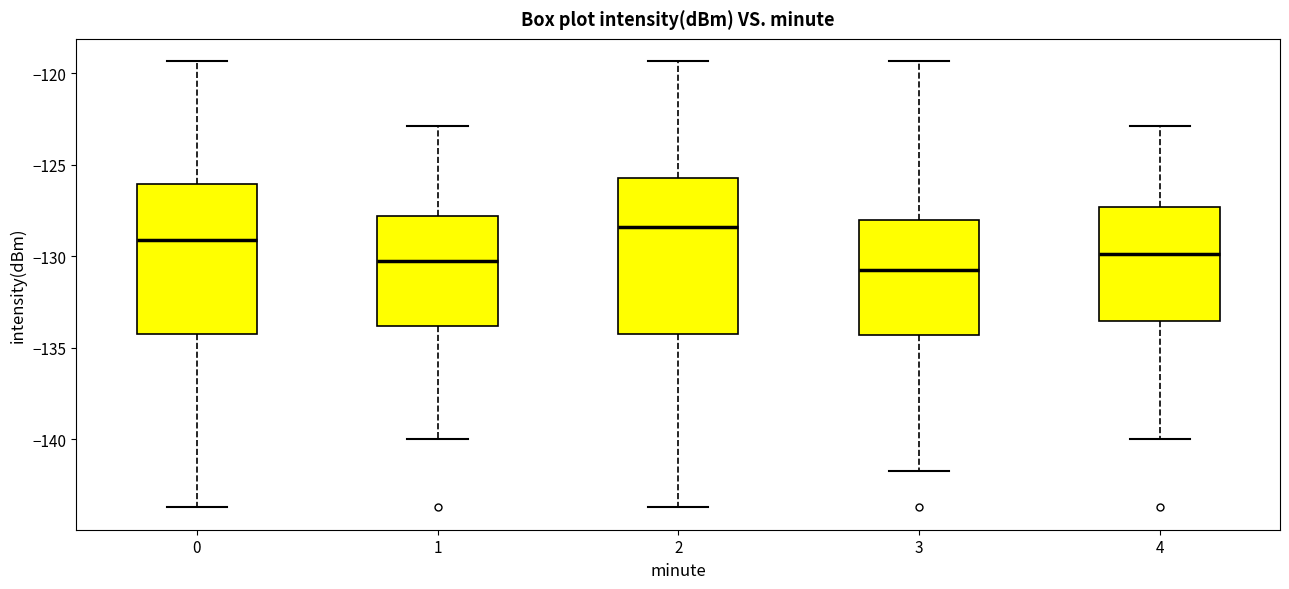

Reading left to right, read every box against the y-axis: the position of its median line, the range the box covers, and the ends of its whiskers. The values are not printed on the chart, so give them approximately, as read against the axis.

0: median -129.0, box -134.0 to -126.0, whiskers -143.5 to -119.5
1: median -130.0, box -134.0 to -128.0, whiskers -140.0 to -123.0
2: median -128.5, box -134.0 to -125.5, whiskers -143.5 to -119.5
3: median -130.5, box -134.5 to -128.0, whiskers -141.5 to -119.5
4: median -130.0, box -133.5 to -127.5, whiskers -140.0 to -123.0